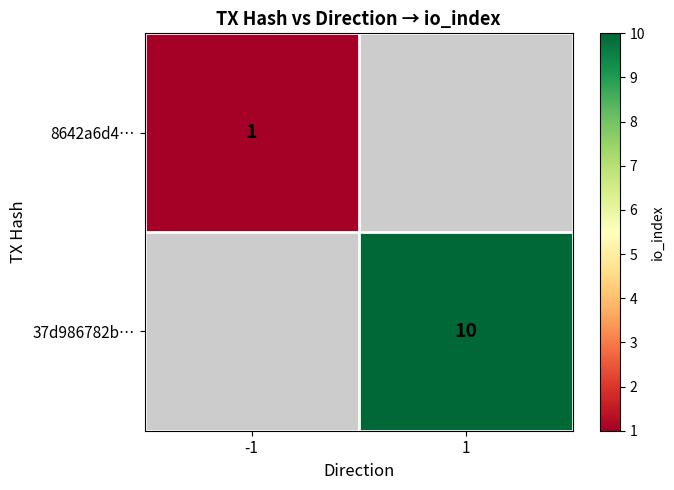

Is it true that 37d986782b⋯ equals 10.0 at 1?

True